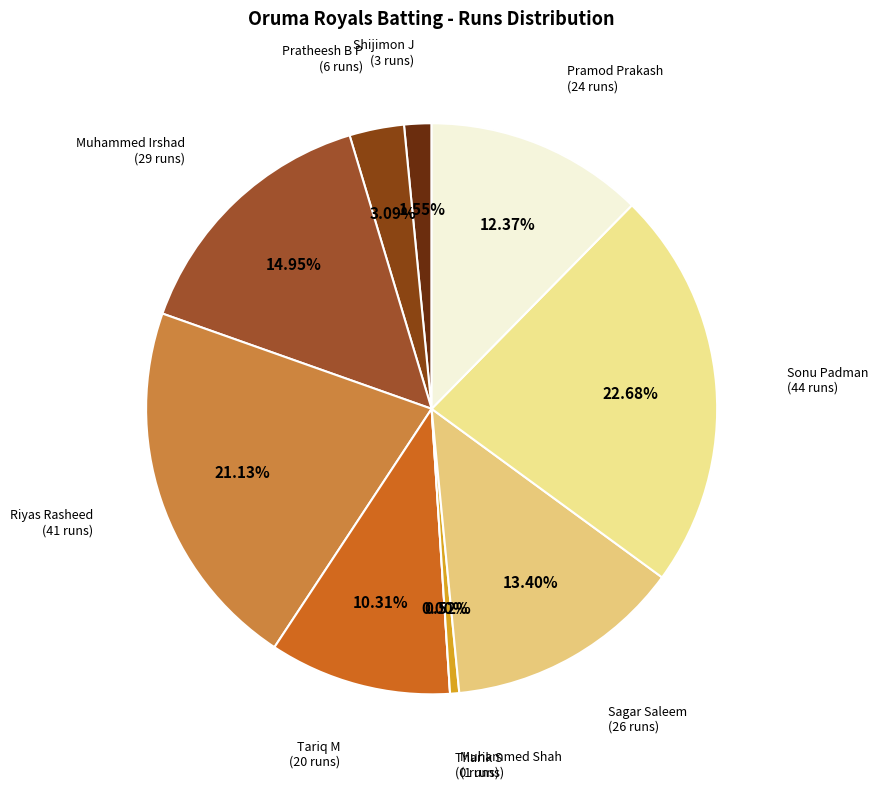

How many segments does this pie chart have?

10